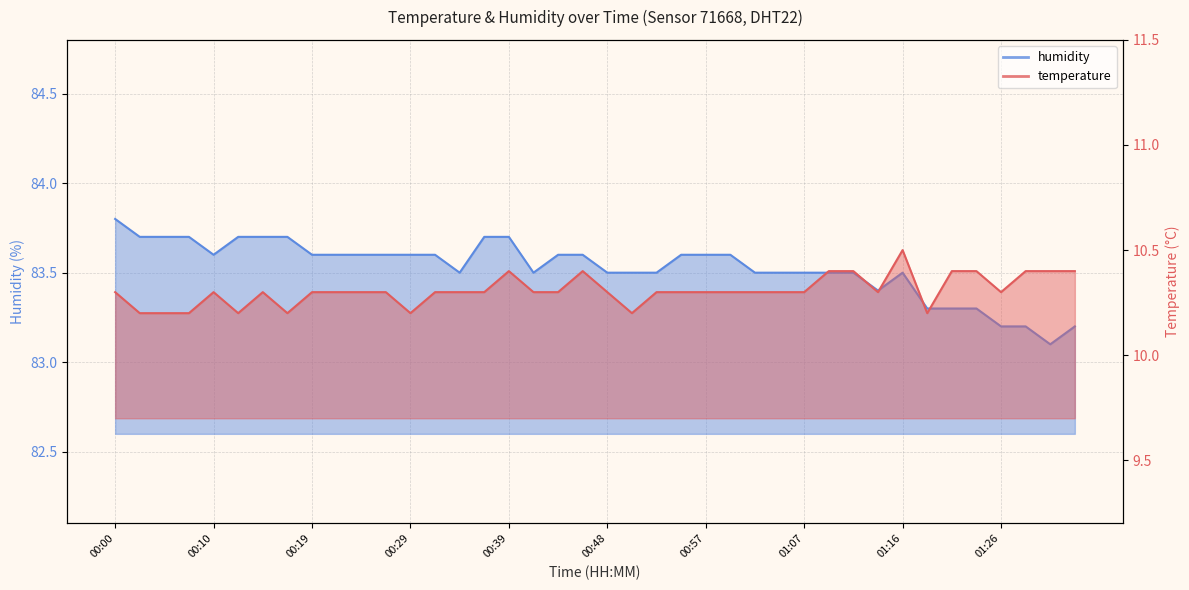

What is the label of the 3rd point from the right?

01:28